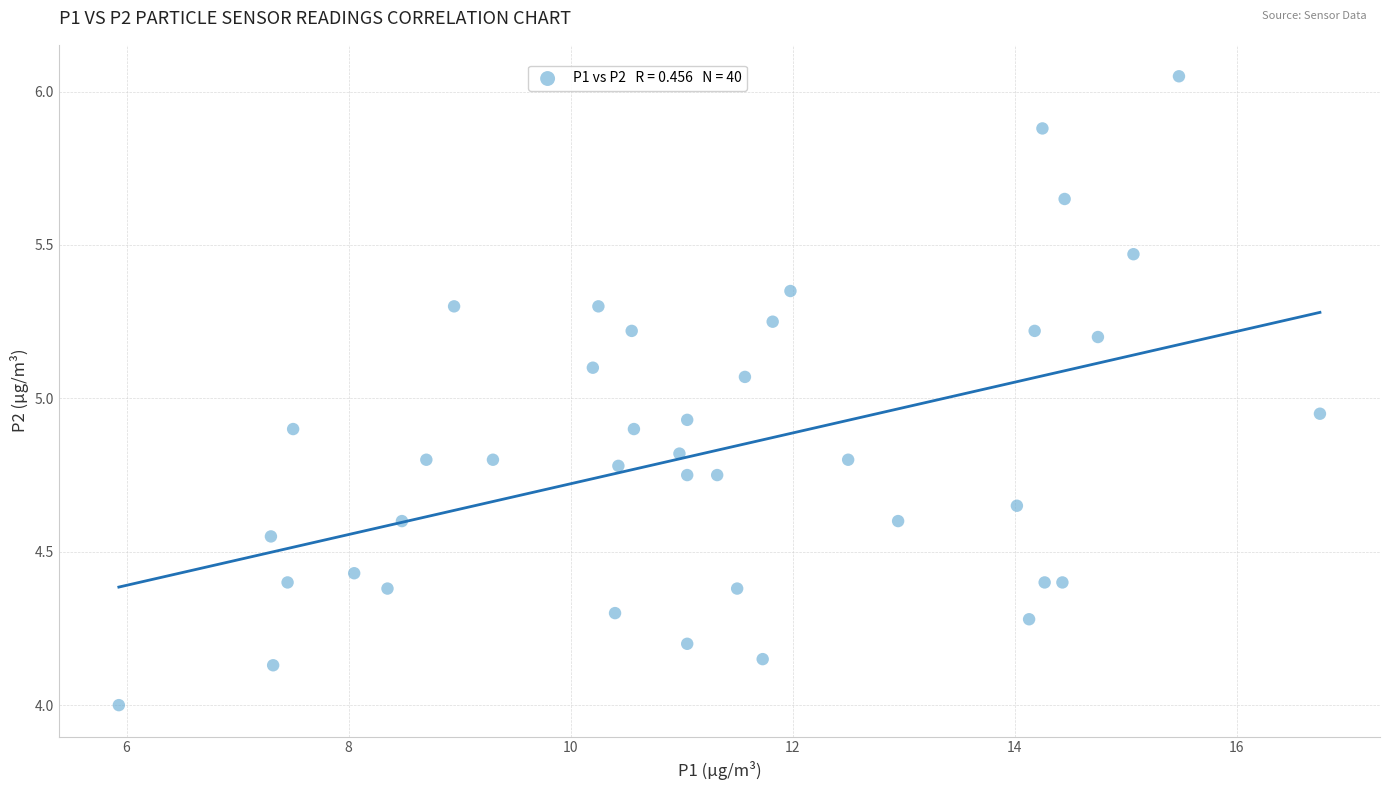

How many data points are displayed?

40